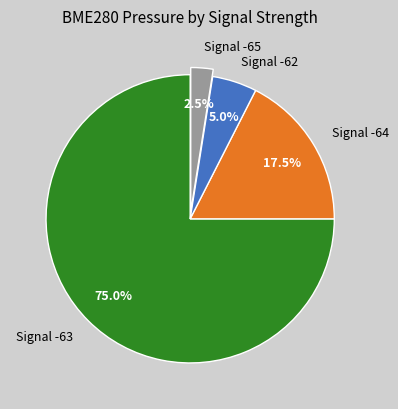

Combined, do Signal -65 and Signal -62 account for over 50%?

No